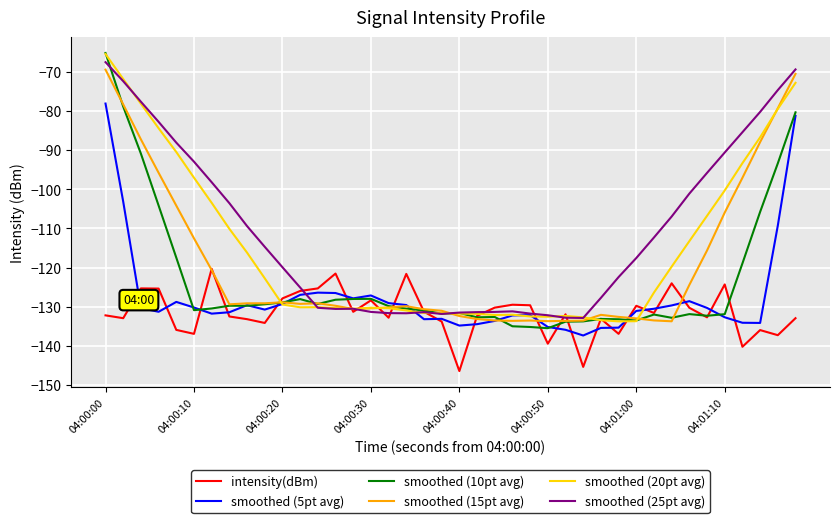

Rank the series by their average value, from highest to lowest.

smoothed (25pt avg), smoothed (20pt avg), smoothed (15pt avg), smoothed (10pt avg), smoothed (5pt avg), intensity(dBm)